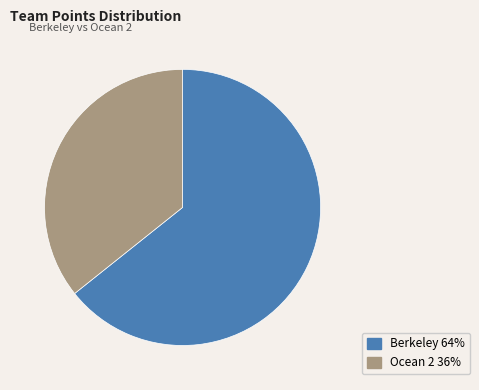

How many segments does this pie chart have?

2